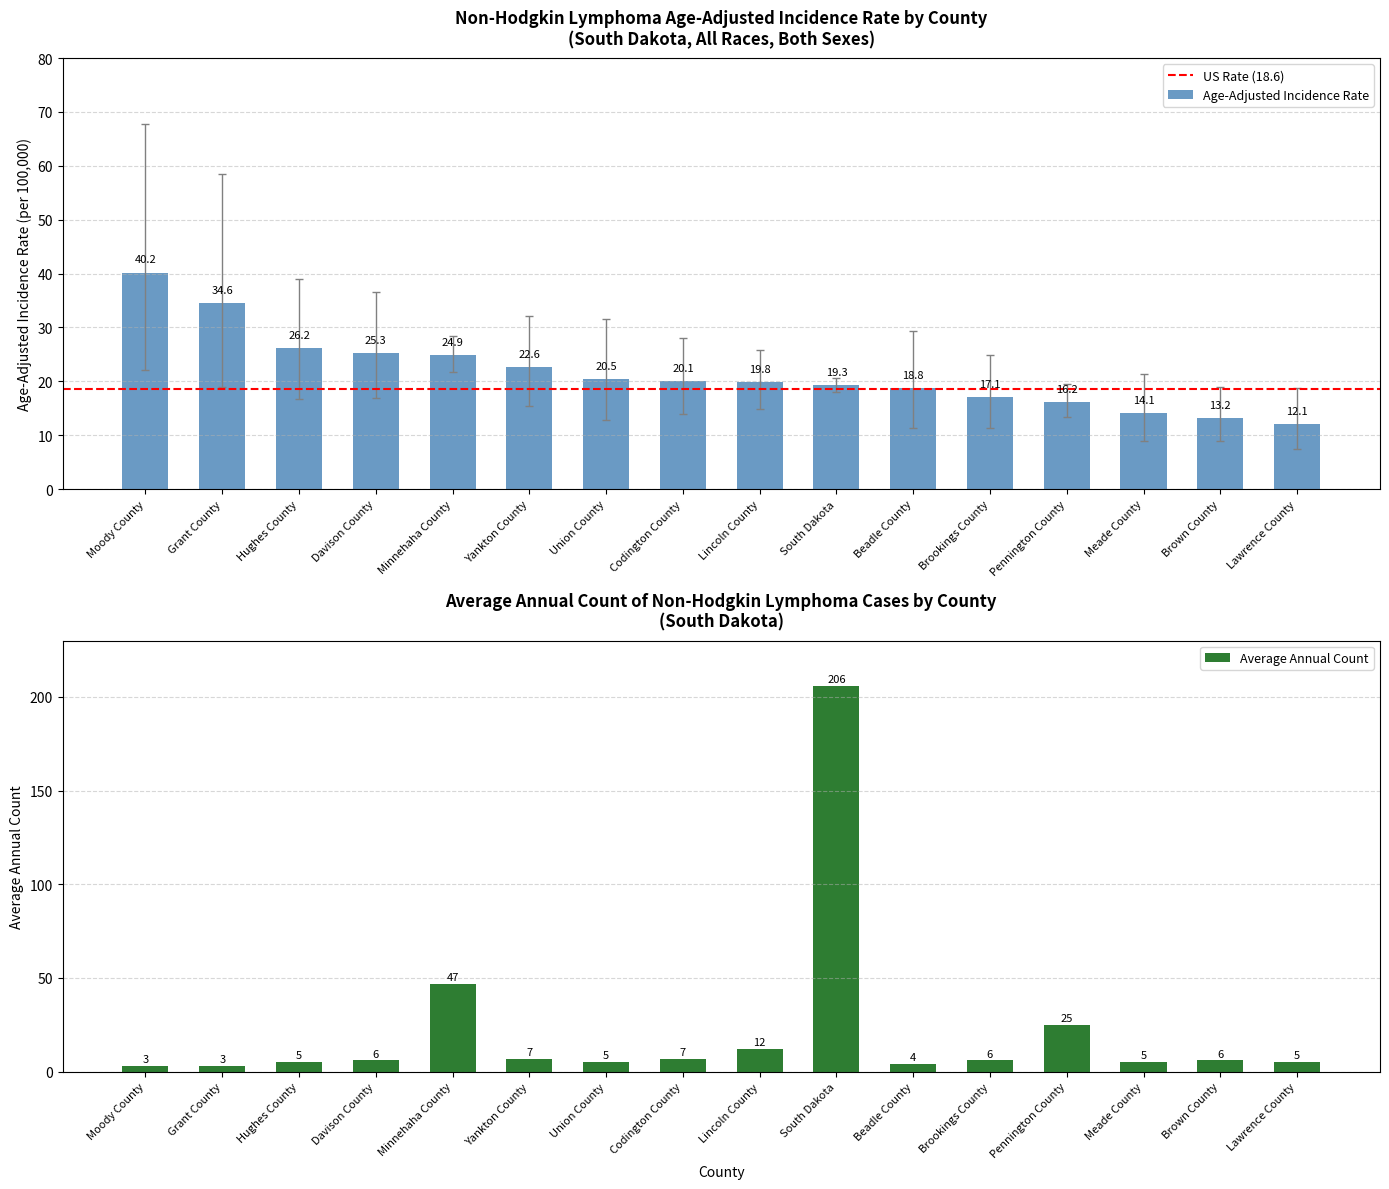

Reading left to right, list all the values displayed in this chart.

Moody County=40.2	Grant County=34.6	Hughes County=26.2	Davison County=25.3	Minnehaha County=24.9	Yankton County=22.6	Union County=20.5	Codington County=20.1	Lincoln County=19.8	South Dakota=19.3	Beadle County=18.8	Brookings County=17.1	Pennington County=16.2	Meade County=14.1	Brown County=13.2	Lawrence County=12.1